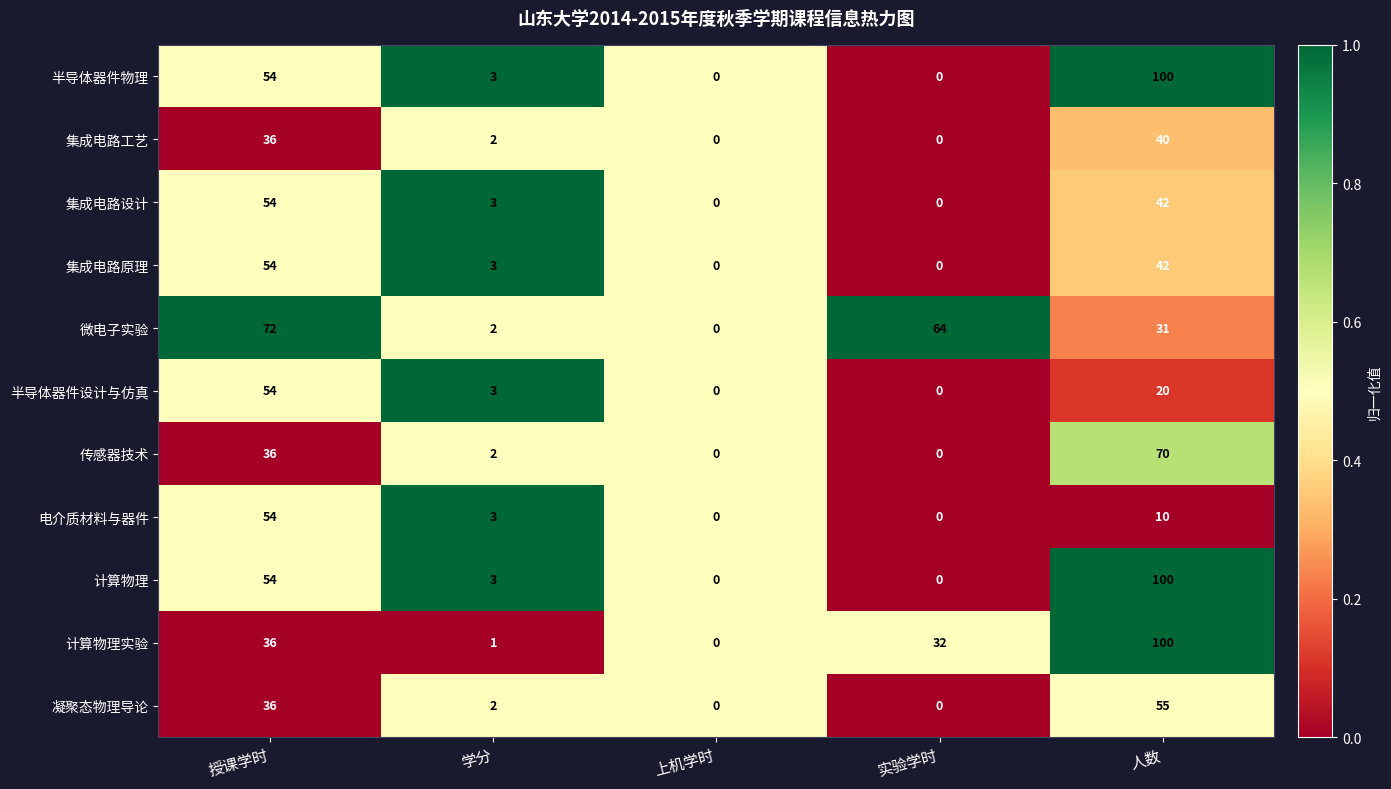

At how many categories does at least one series exceed 35?

3